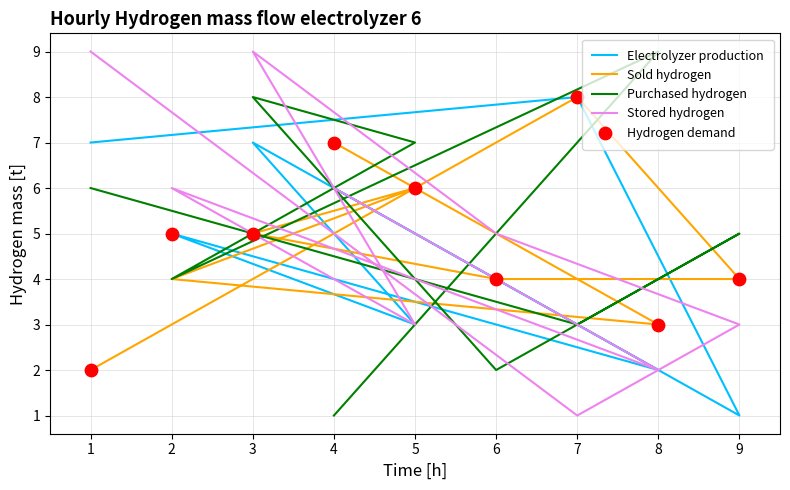

What are all the series names shown in the legend?

Electrolyzer production, Sold hydrogen, Purchased hydrogen, Stored hydrogen, Hydrogen demand